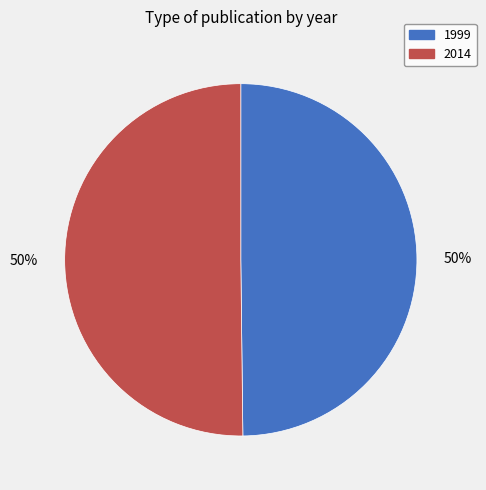

To the nearest percent, what is the average slice percentage?

50%